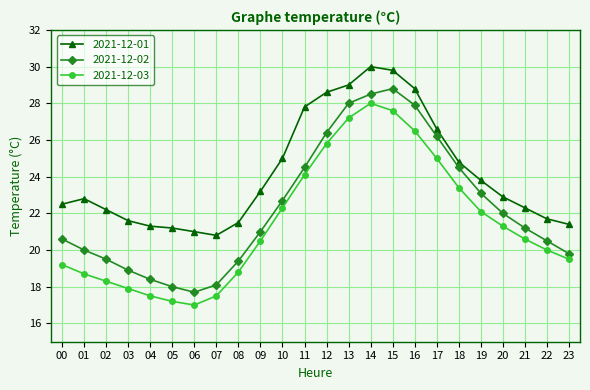

Rank the series by their average value, from highest to lowest.

2021-12-01, 2021-12-02, 2021-12-03